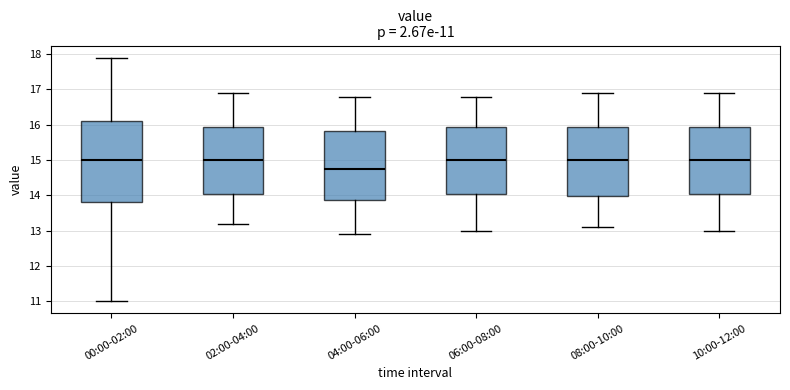

Which box has the lowest median line?

04:00-06:00